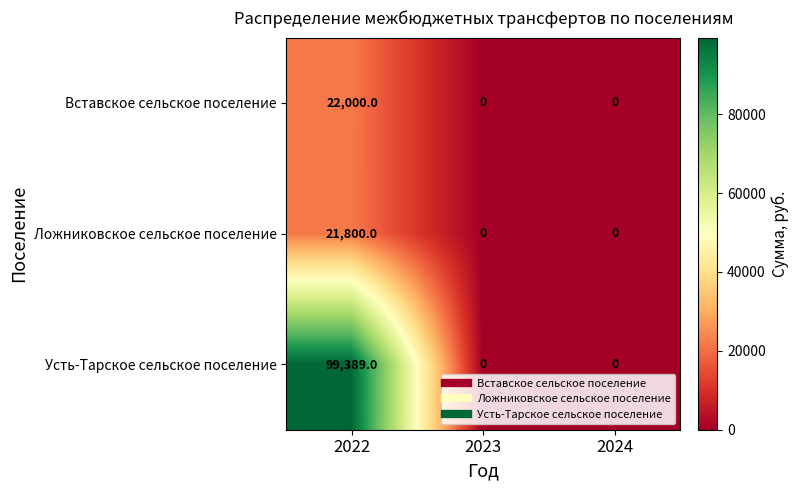

Is it true that Усть-Тарское сельское поселение equals 0 at 2024?

True